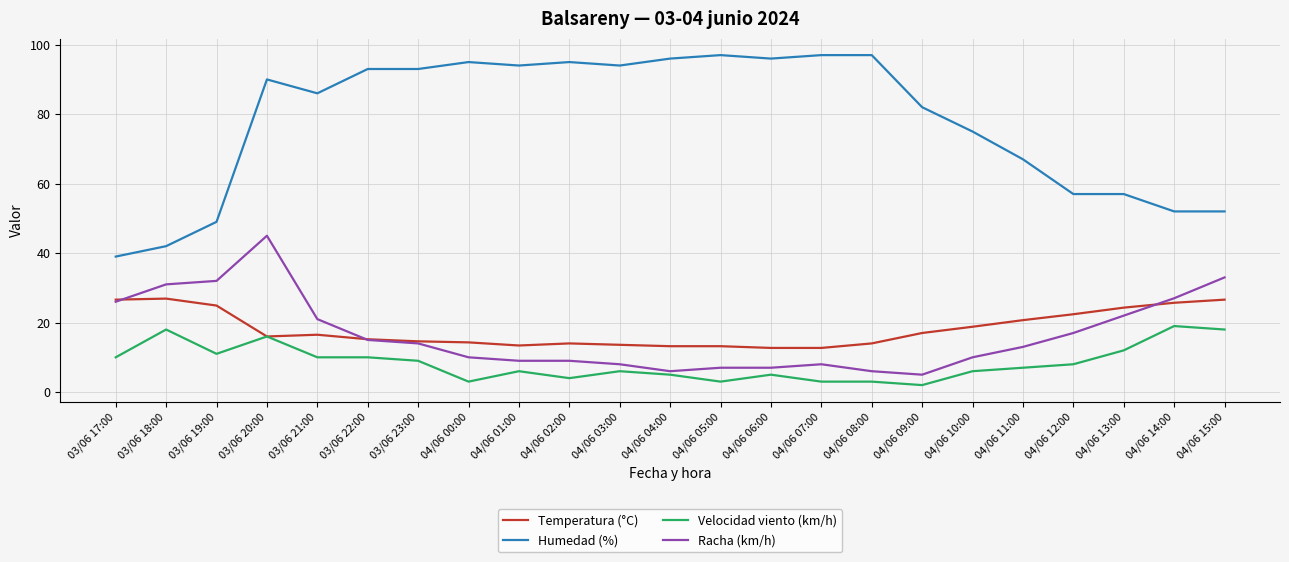

True or false: Humedad (%) and Racha (km/h) cross at least once.

False